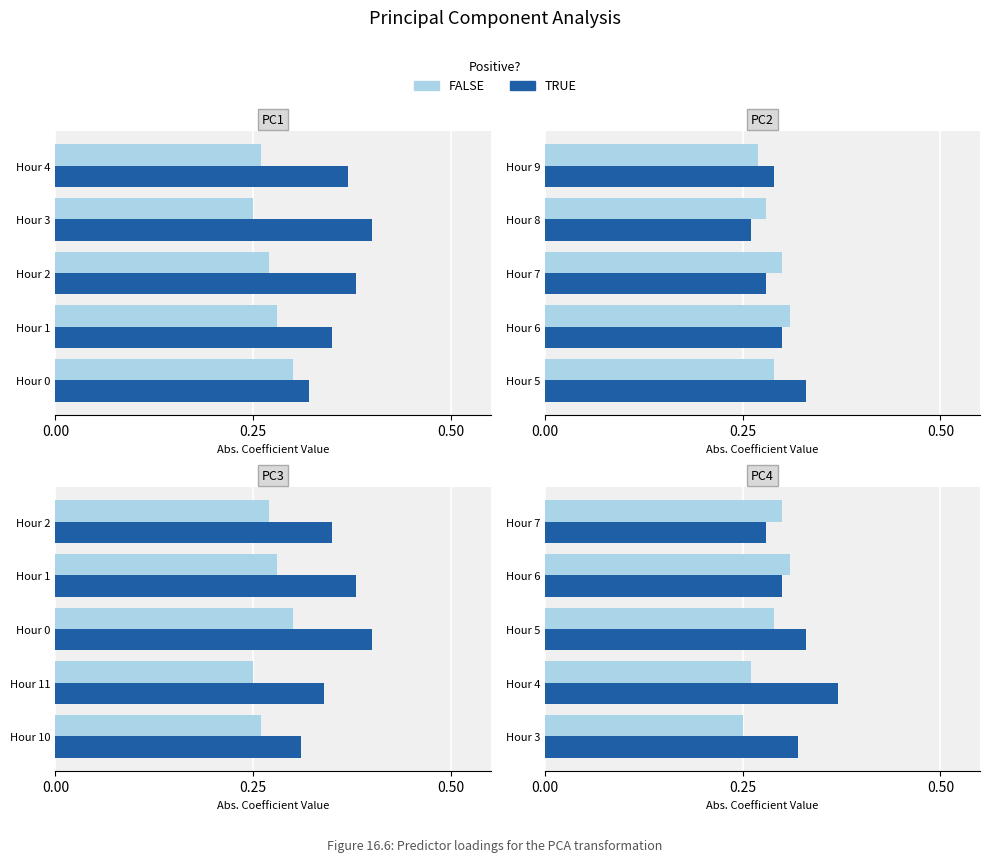

True or false: FALSE has a value of 0.3 at Hour 4.

True